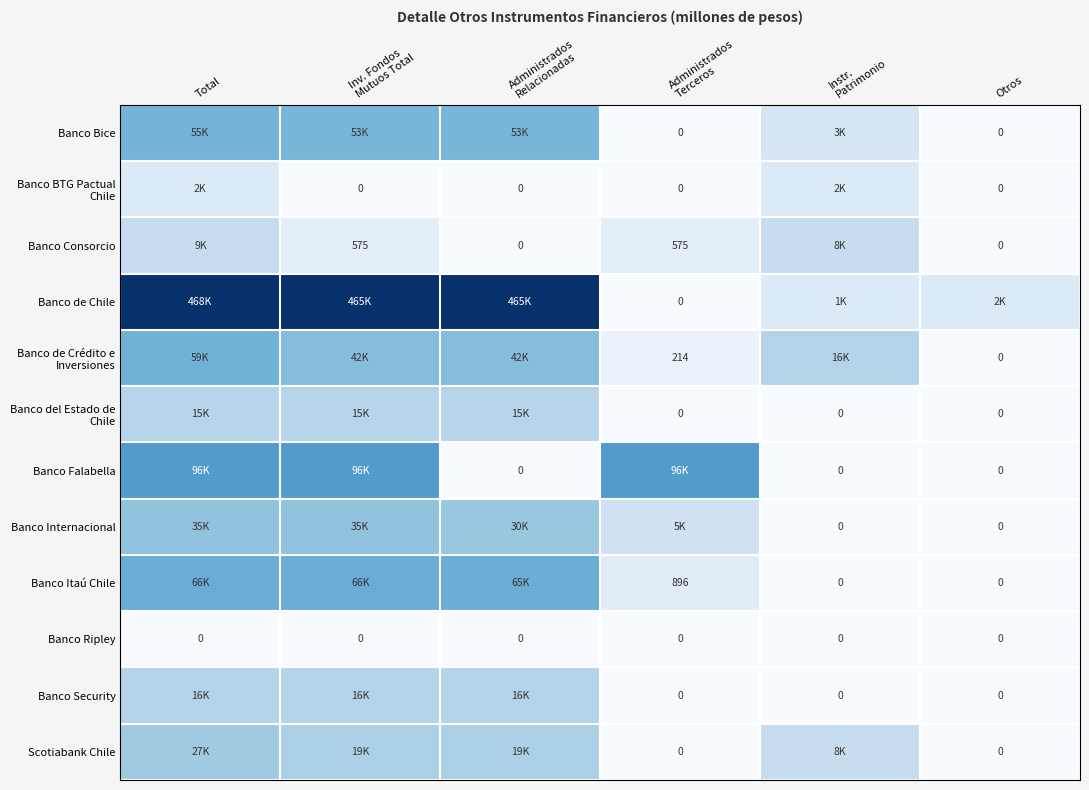

How many categories are shown in the chart?

6